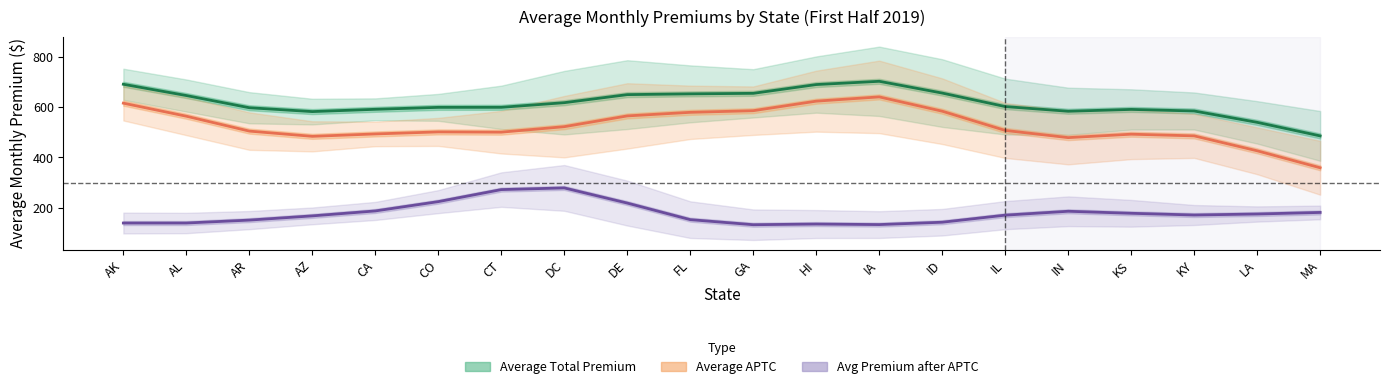

Which has a higher value, KS or CO?

CO